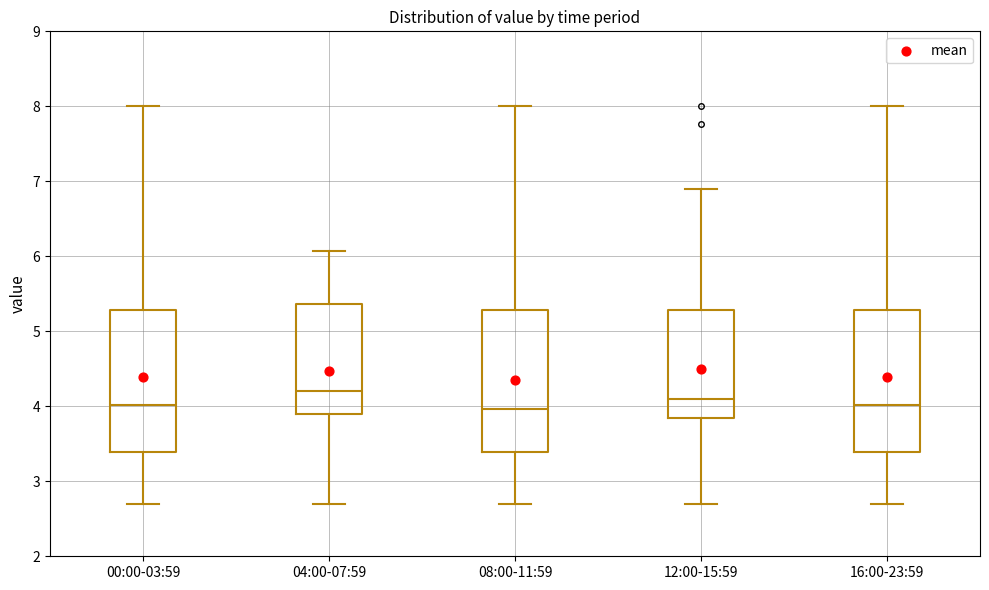

Reading left to right, transcribe this box plot: for each box, give where its median line is, the range the box spans, and where its two whiskers end, as read against the y-axis. The values are not printed on the chart, so give them approximately, as read against the axis.

00:00-03:59: median 4.0, box 3.4 to 5.3, whiskers 2.7 to 8.0
04:00-07:59: median 4.2, box 3.9 to 5.4, whiskers 2.7 to 6.1
08:00-11:59: median 4.0, box 3.4 to 5.3, whiskers 2.7 to 8.0
12:00-15:59: median 4.1, box 3.9 to 5.3, whiskers 2.7 to 6.9
16:00-23:59: median 4.0, box 3.4 to 5.3, whiskers 2.7 to 8.0